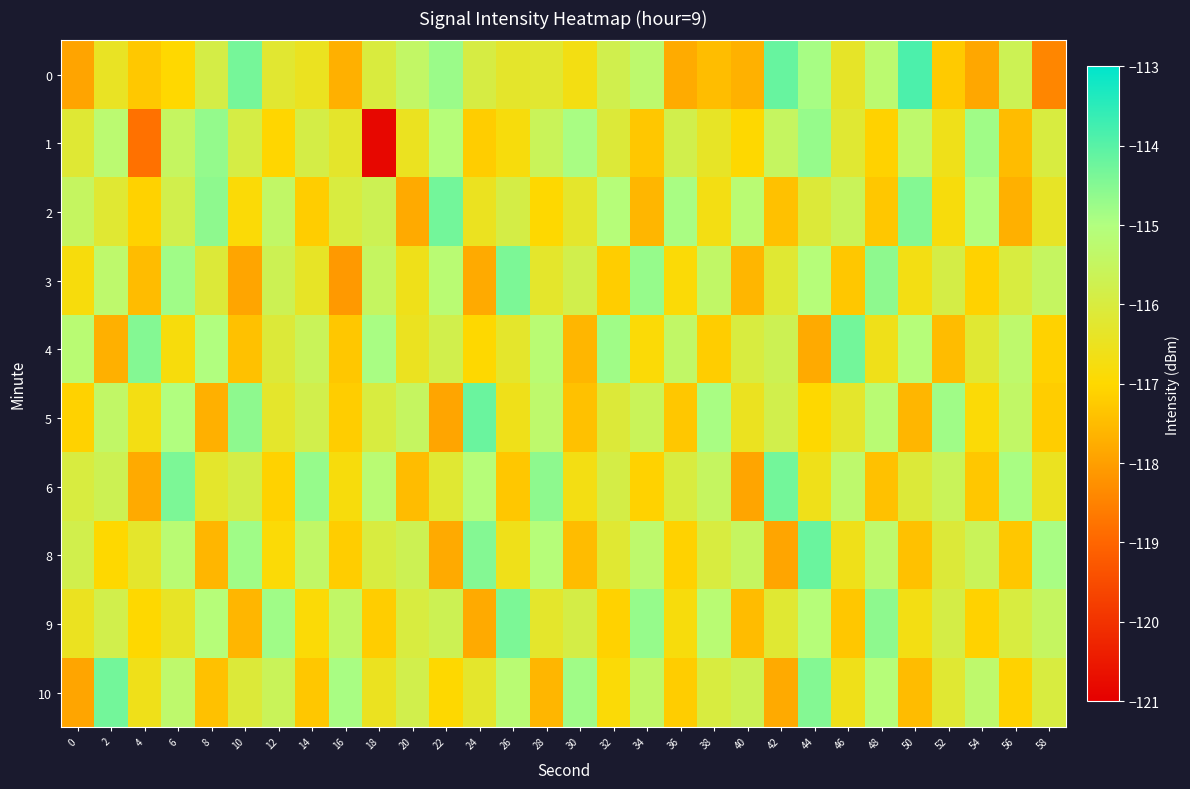

Reading left to right, transcribe all the data shown in this chart.

0: 0=-117.9	2=-116.4	4=-117.3	6=-117.0	8=-115.9	10=-114.3	12=-116.2	14=-116.5	16=-117.7	18=-116.0	20=-115.4	22=-114.7	24=-115.9	26=-116.3	28=-116.2	30=-116.7	32=-115.8	34=-115.3	36=-117.8	38=-117.5	40=-117.7	42=-114.2	44=-114.9	46=-116.4	48=-115.2	50=-113.9	52=-117.2	54=-117.9	56=-115.7	58=-118.4
1: 0=-116.2	2=-115.2	4=-118.8	6=-115.5	8=-114.7	10=-115.9	12=-117.0	14=-115.9	16=-116.3	18=-120.8	20=-116.5	22=-115.1	24=-117.2	26=-116.8	28=-115.6	30=-114.9	32=-116.1	34=-117.3	36=-115.8	38=-116.4	40=-117.0	42=-115.5	44=-114.7	46=-116.2	48=-117.1	50=-115.3	52=-116.6	54=-114.8	56=-117.5	58=-116.0
2: 0=-115.5	2=-116.2	4=-117.1	6=-115.8	8=-114.6	10=-116.9	12=-115.4	14=-117.2	16=-116.0	18=-115.7	20=-117.8	22=-114.3	24=-116.5	26=-115.9	28=-117.0	30=-116.3	32=-115.1	34=-117.6	36=-114.9	38=-116.7	40=-115.2	42=-117.4	44=-116.1	46=-115.6	48=-117.3	50=-114.5	52=-116.8	54=-115.0	56=-117.7	58=-116.4
3: 0=-116.8	2=-115.3	4=-117.5	6=-114.8	8=-116.1	10=-117.9	12=-115.7	14=-116.4	16=-118.1	18=-115.5	20=-116.6	22=-115.2	24=-117.8	26=-114.4	28=-116.3	30=-115.8	32=-117.2	34=-114.7	36=-116.9	38=-115.4	40=-117.6	42=-116.2	44=-115.1	46=-117.3	48=-114.6	50=-116.7	52=-115.9	54=-117.1	56=-116.0	58=-115.5
4: 0=-115.2	2=-117.7	4=-114.5	6=-116.8	8=-115.0	10=-117.4	12=-116.1	14=-115.6	16=-117.3	18=-114.9	20=-116.5	22=-115.8	24=-117.0	26=-116.3	28=-115.2	30=-117.6	32=-114.8	34=-116.9	36=-115.4	38=-117.2	40=-116.0	42=-115.7	44=-117.8	46=-114.3	48=-116.6	50=-115.1	52=-117.5	54=-116.2	56=-115.3	58=-117.1
5: 0=-117.1	2=-115.4	4=-116.7	6=-115.0	8=-117.7	10=-114.6	12=-116.3	14=-115.8	16=-117.2	18=-116.0	20=-115.5	22=-117.9	24=-114.2	26=-116.6	28=-115.3	30=-117.4	32=-116.1	34=-115.6	36=-117.3	38=-114.9	40=-116.5	42=-115.8	44=-117.0	46=-116.3	48=-115.2	50=-117.6	52=-114.8	54=-116.9	56=-115.4	58=-117.2
6: 0=-116.0	2=-115.7	4=-117.8	6=-114.4	8=-116.3	10=-115.9	12=-117.1	14=-114.7	16=-116.8	18=-115.2	20=-117.5	22=-116.2	24=-115.1	26=-117.3	28=-114.6	30=-116.7	32=-115.9	34=-117.1	36=-116.0	38=-115.5	40=-117.9	42=-114.3	44=-116.6	46=-115.3	48=-117.4	50=-116.1	52=-115.6	54=-117.3	56=-114.9	58=-116.5
8: 0=-115.8	2=-117.0	4=-116.3	6=-115.2	8=-117.6	10=-114.8	12=-116.9	14=-115.4	16=-117.2	18=-116.0	20=-115.7	22=-117.8	24=-114.5	26=-116.6	28=-115.1	30=-117.5	32=-116.2	34=-115.3	36=-117.1	38=-116.0	40=-115.5	42=-117.9	44=-114.2	46=-116.6	48=-115.3	50=-117.4	52=-116.1	54=-115.6	56=-117.3	58=-114.9
9: 0=-116.5	2=-115.8	4=-117.0	6=-116.4	8=-115.1	10=-117.6	12=-114.8	14=-116.9	16=-115.4	18=-117.2	20=-116.0	22=-115.7	24=-117.8	26=-114.4	28=-116.3	30=-115.9	32=-117.1	34=-114.7	36=-116.8	38=-115.2	40=-117.5	42=-116.2	44=-115.1	46=-117.3	48=-114.6	50=-116.7	52=-115.9	54=-117.1	56=-116.0	58=-115.5
10: 0=-117.9	2=-114.3	4=-116.6	6=-115.3	8=-117.4	10=-116.1	12=-115.6	14=-117.3	16=-114.9	18=-116.5	20=-115.8	22=-117.0	24=-116.3	26=-115.2	28=-117.6	30=-114.8	32=-116.9	34=-115.4	36=-117.2	38=-116.0	40=-115.7	42=-117.8	44=-114.5	46=-116.6	48=-115.1	50=-117.5	52=-116.2	54=-115.3	56=-117.1	58=-116.0